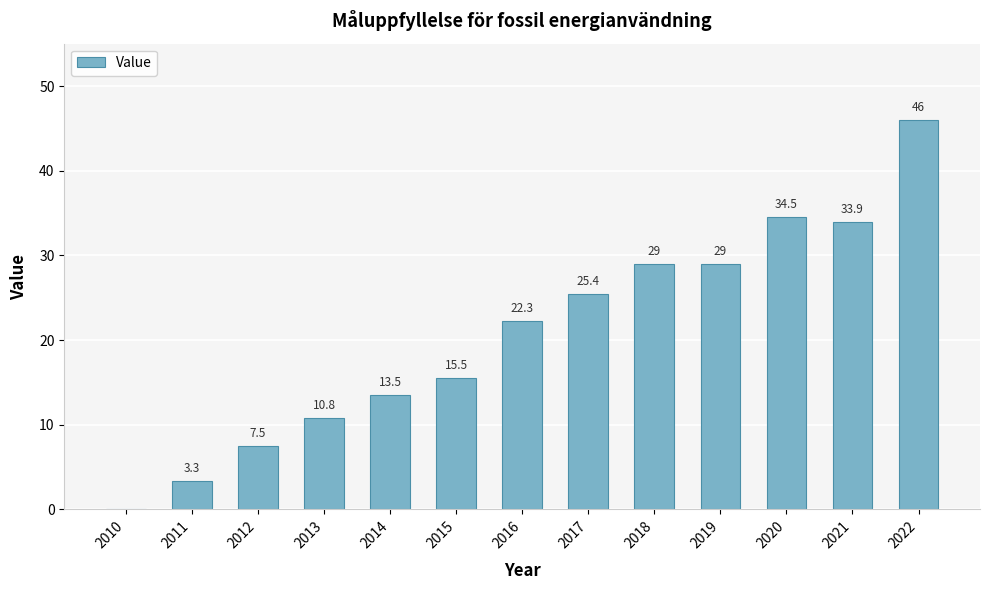

What is the maximum value shown in the chart?

46.0